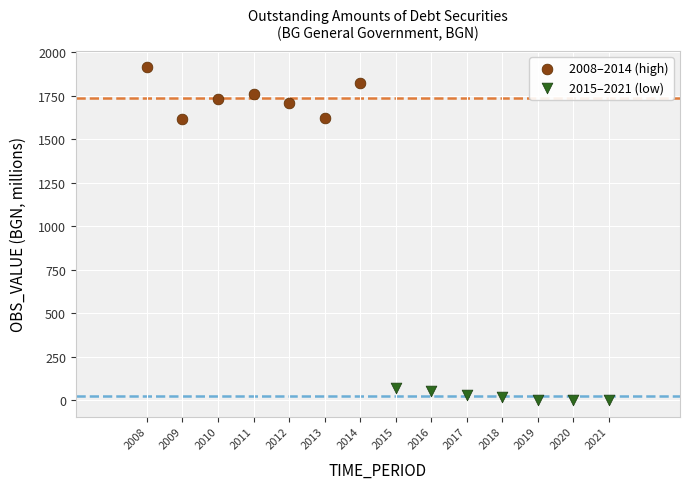

Which series reaches the maximum Y coordinate?

2008–2014 (high)